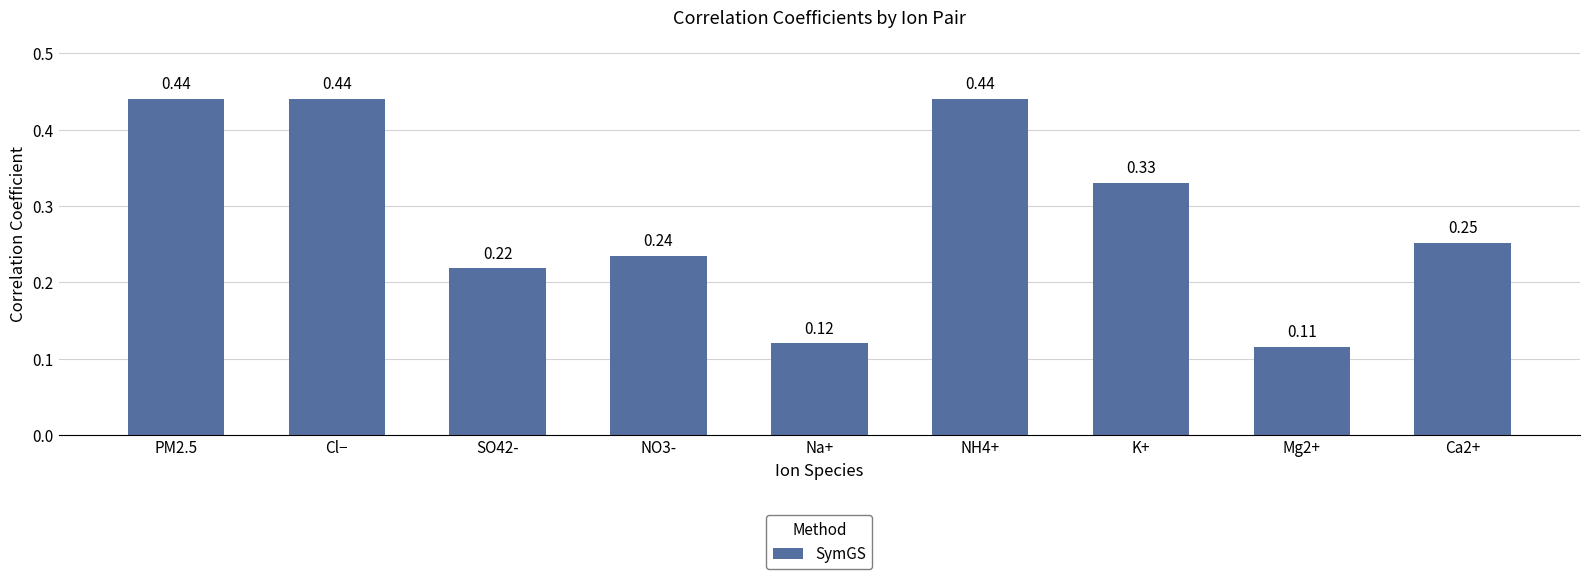

What is the label of the 5th bar from the left?

Na+